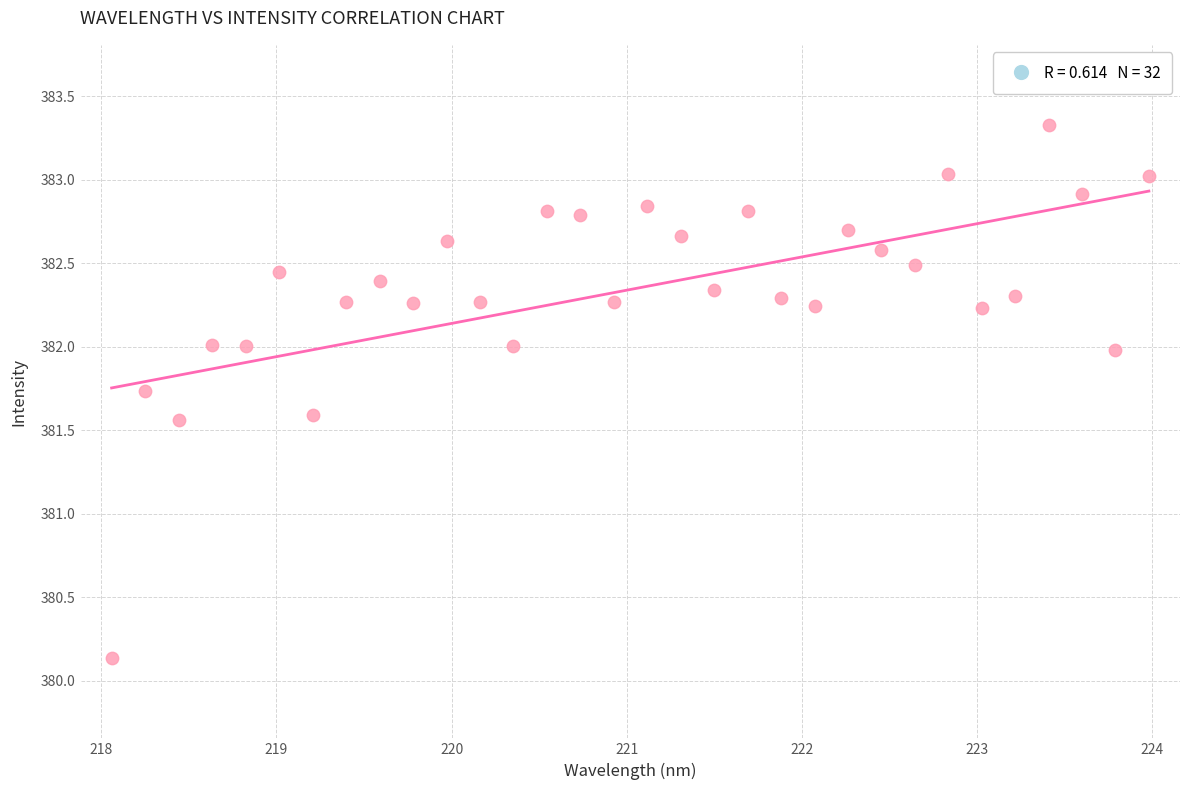

What is the range of Y values (max minus min)?

3.2